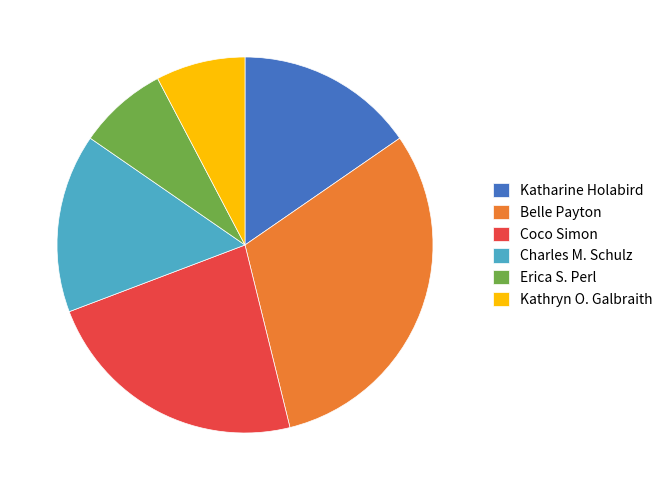

What is the largest slice in the pie chart?

Belle Payton